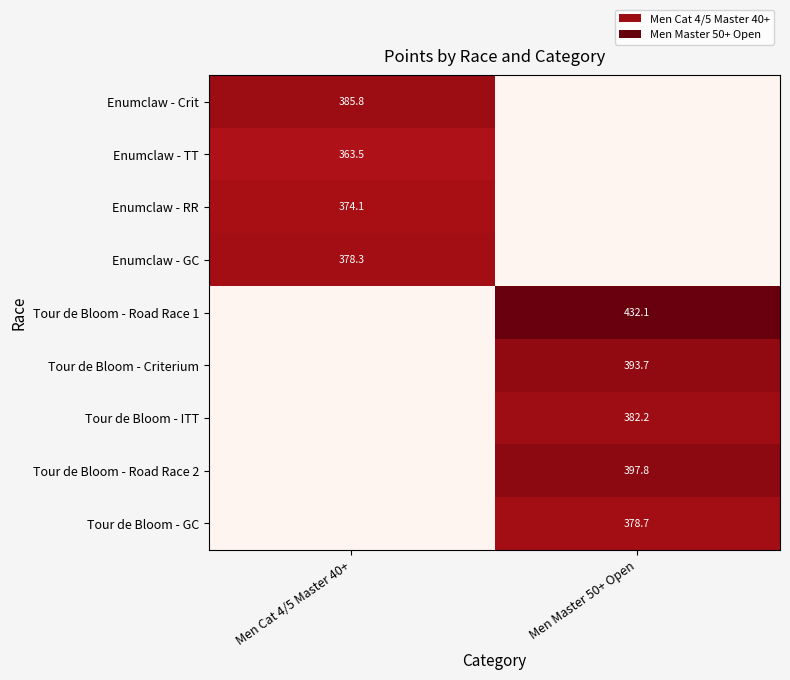

Is the value of Tour de Bloom - GC at Men Master 50+ Open greater than the value of Enumclaw - Crit at Men Cat 4/5 Master 40+?

No